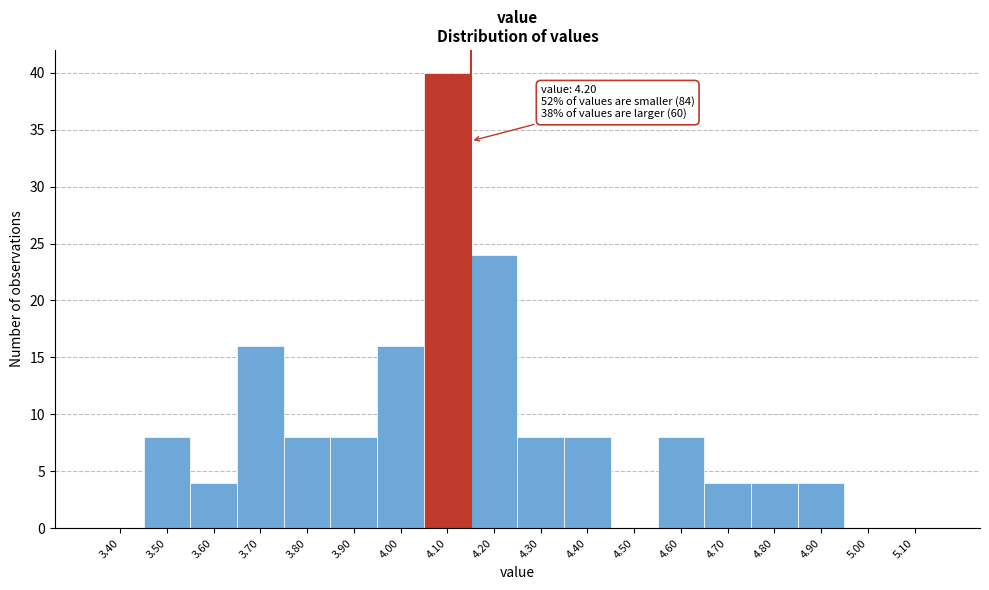

Reading left to right, extract all data points from this chart.

3.40=0	3.50=8	3.60=4	3.70=16	3.80=8	3.90=8	4.00=16	4.10=40	4.20=24	4.30=8	4.40=8	4.50=0	4.60=8	4.70=4	4.80=4	4.90=4	5.00=0	5.10=0